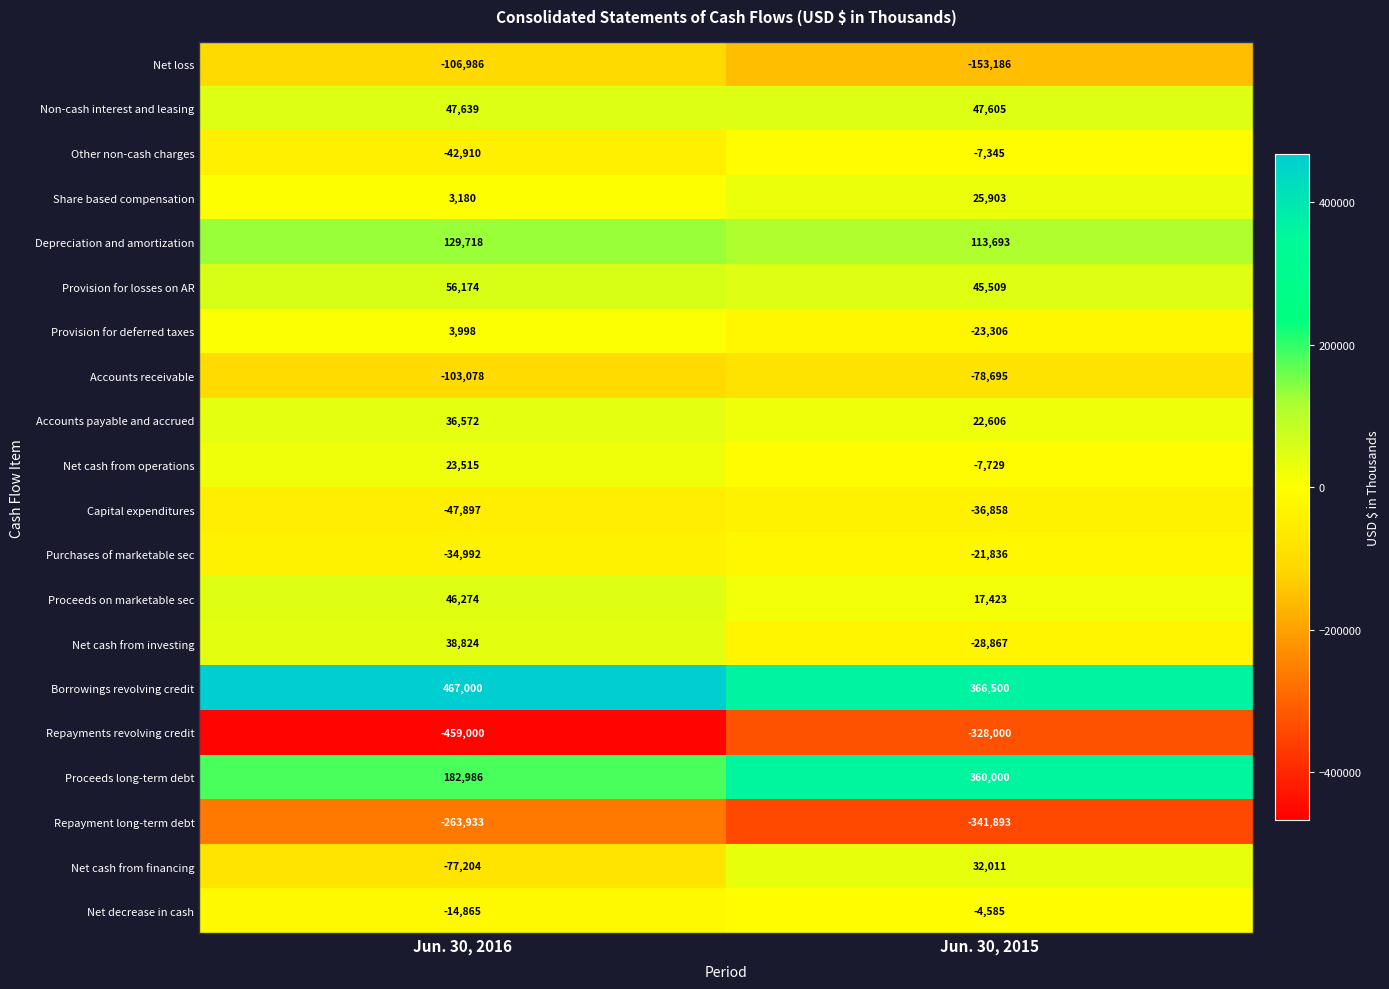

What is the highest value of the Net cash from operations series?

23515